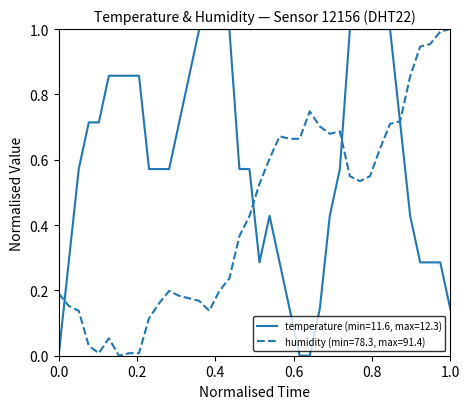

Rank the series by their average value, from lowest to highest.

humidity (min=78.3, max=91.4), temperature (min=11.6, max=12.3)